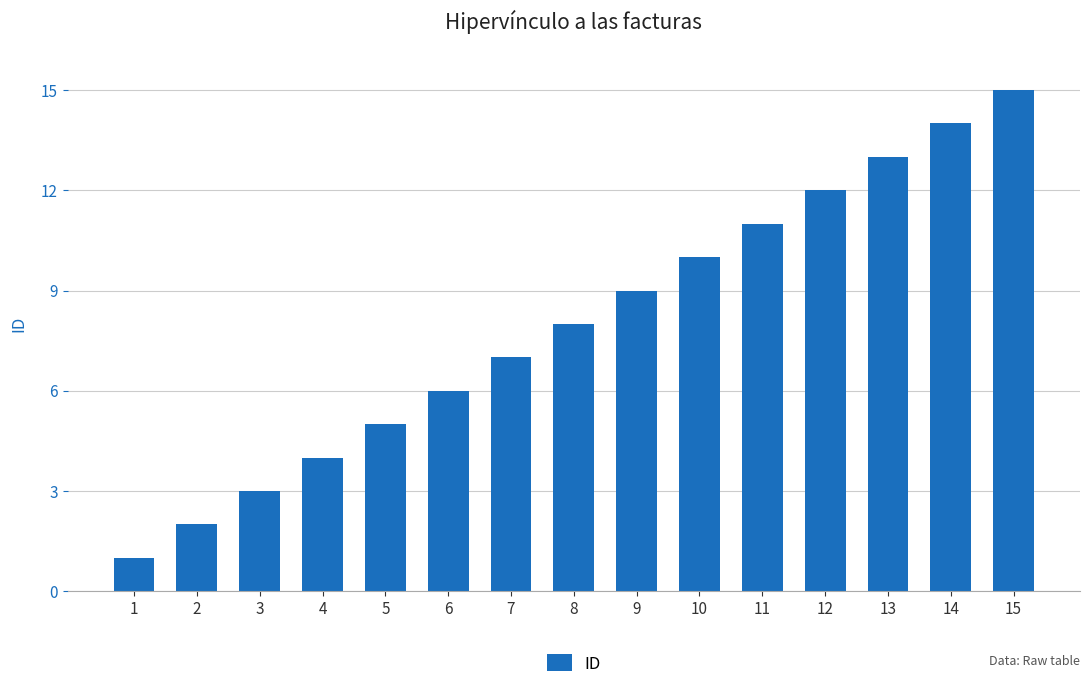

At which label does the data first exceed -8?

1